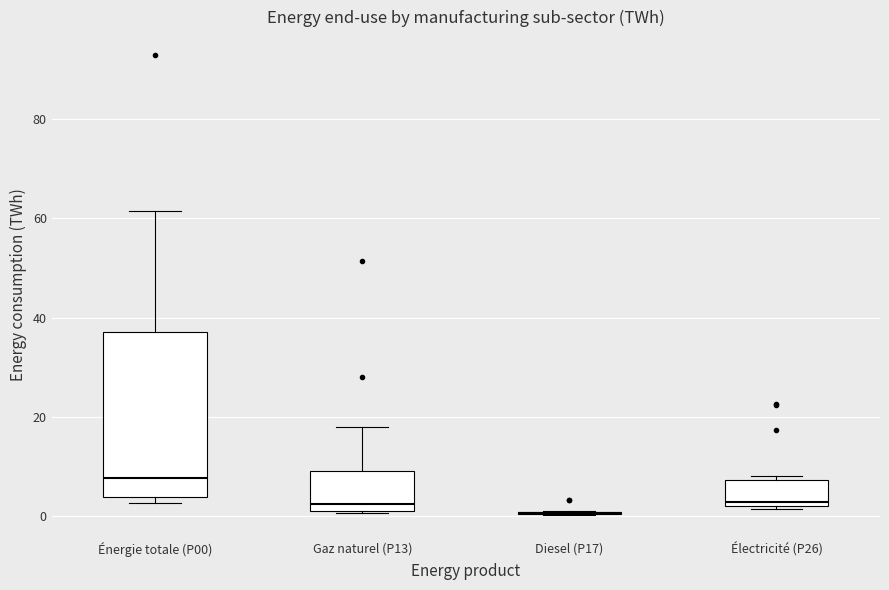

Comparing the boxes themselves (not the whiskers), which one is the tallest?

Énergie totale (P00)